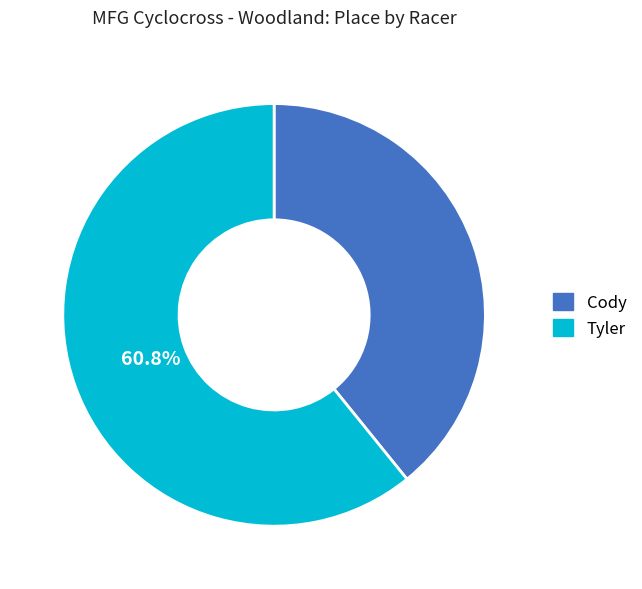

How many segments does this pie chart have?

2